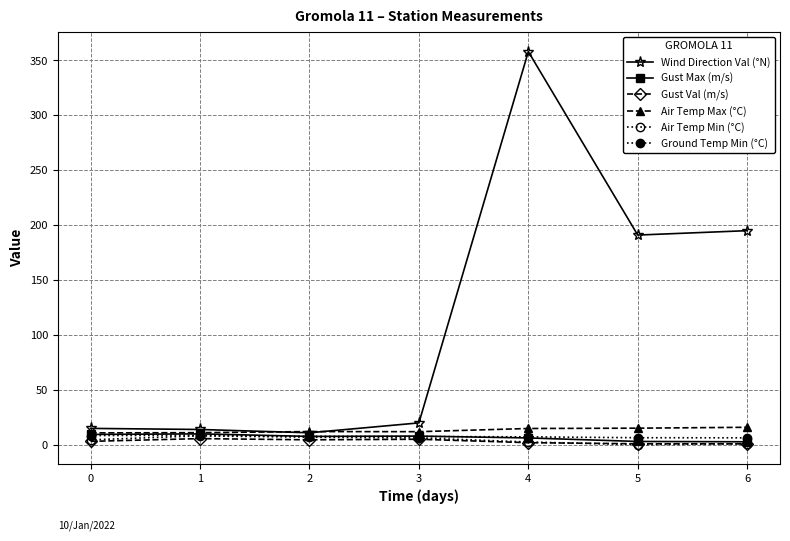

What is the difference between the Gust Val (m/s) values at 1 and 3?

0.6